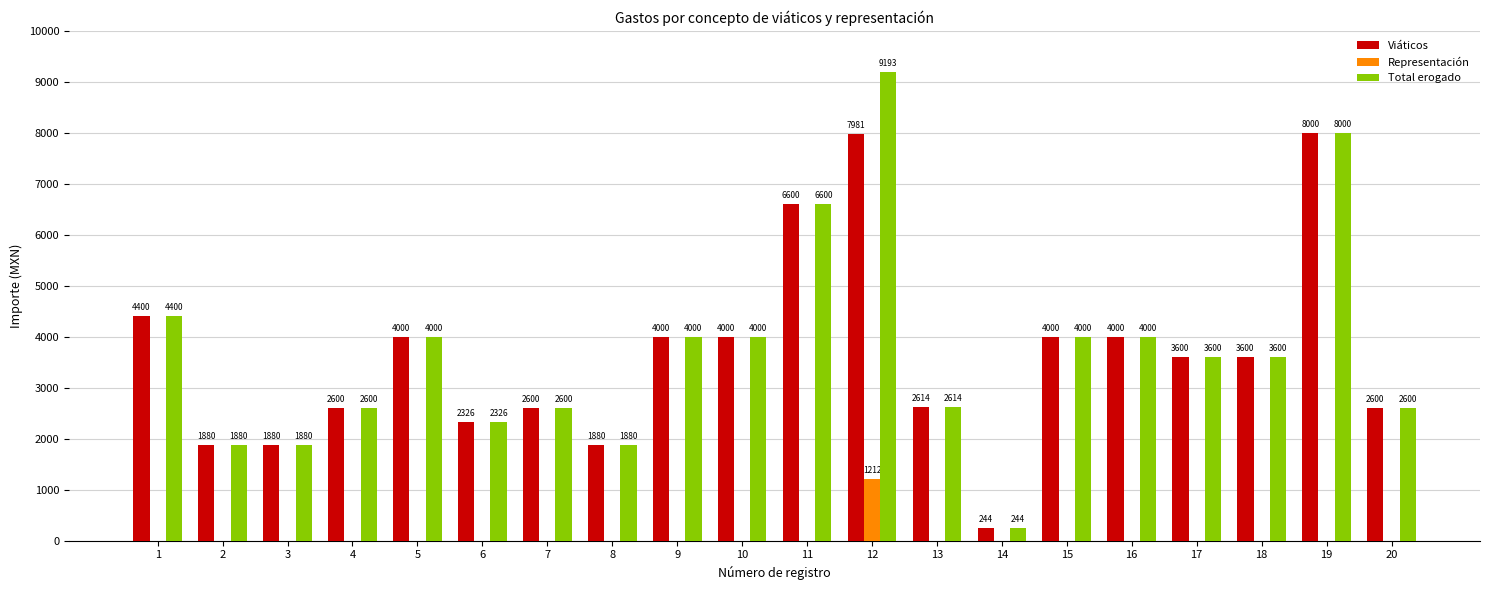

What are all the series names shown in the legend?

Viáticos, Representación, Total erogado